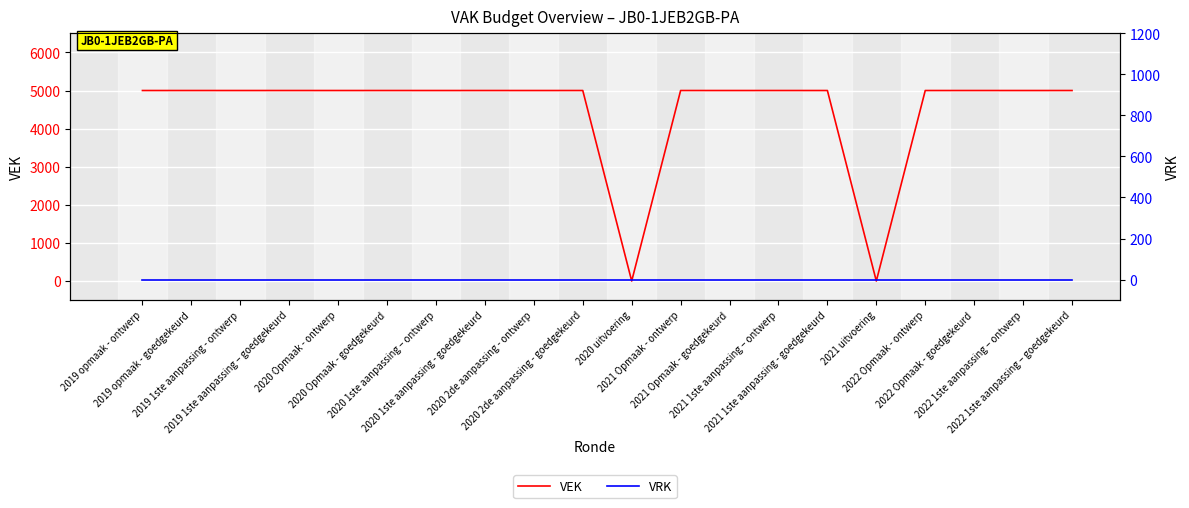

The VEK series shows 1882 at 2020 1ste aanpassing - goedgekeurd. True or false?

False